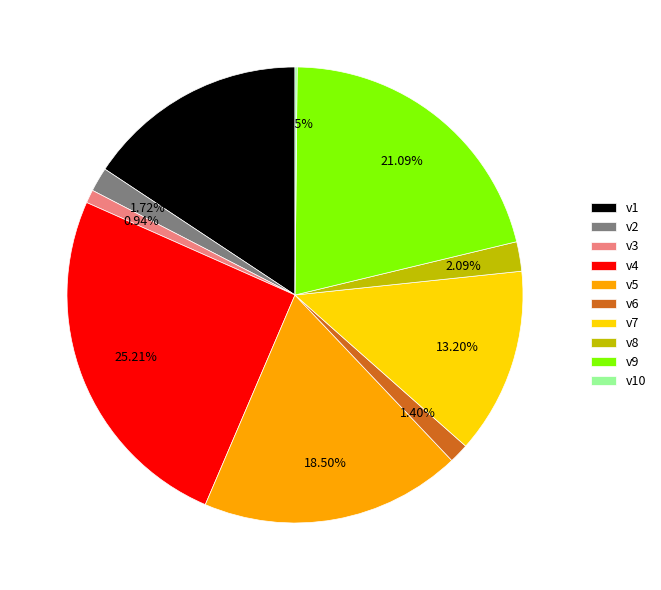

What is the total percentage of v4 and v5?

43.7%